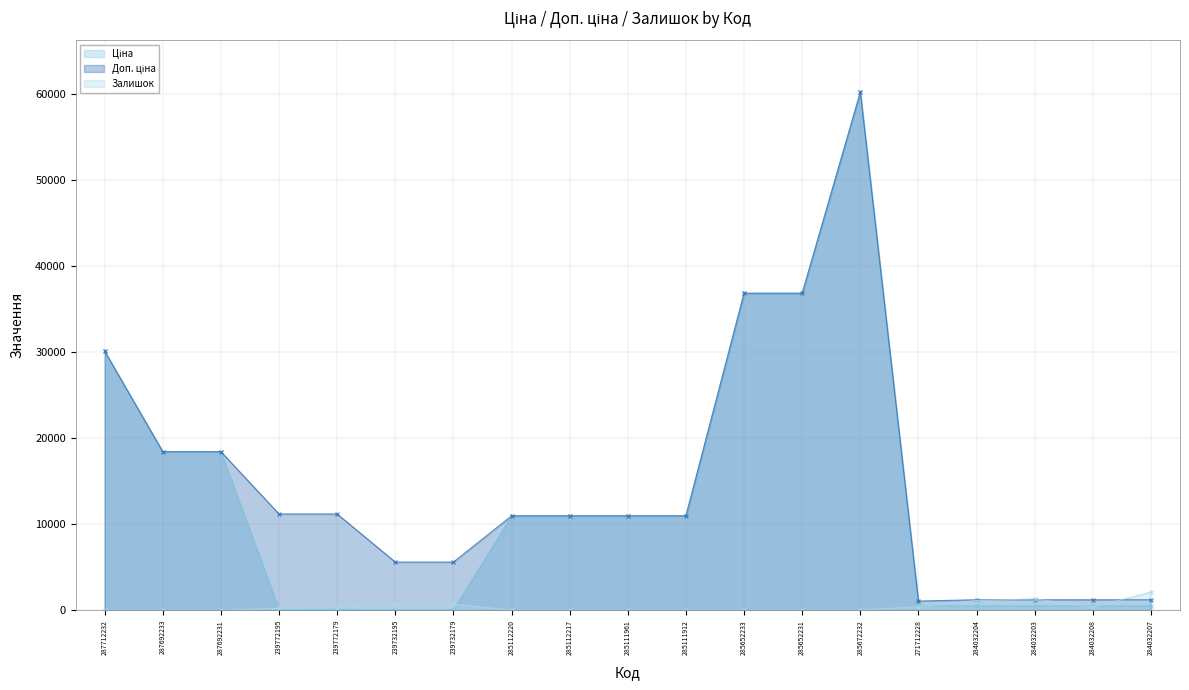

List the series in order of their peak value, highest first.

Ціна, Доп. ціна, Залишок